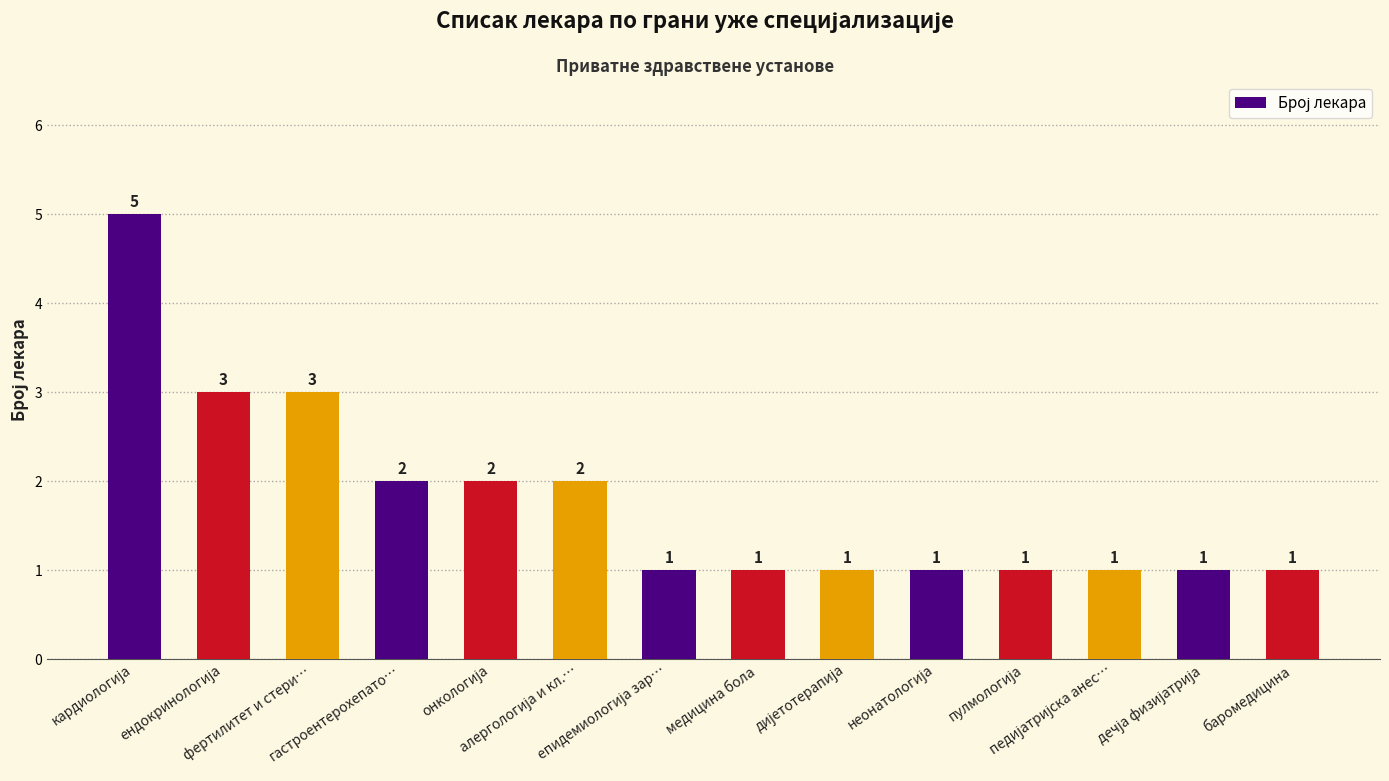

What is the greatest value displayed?

5